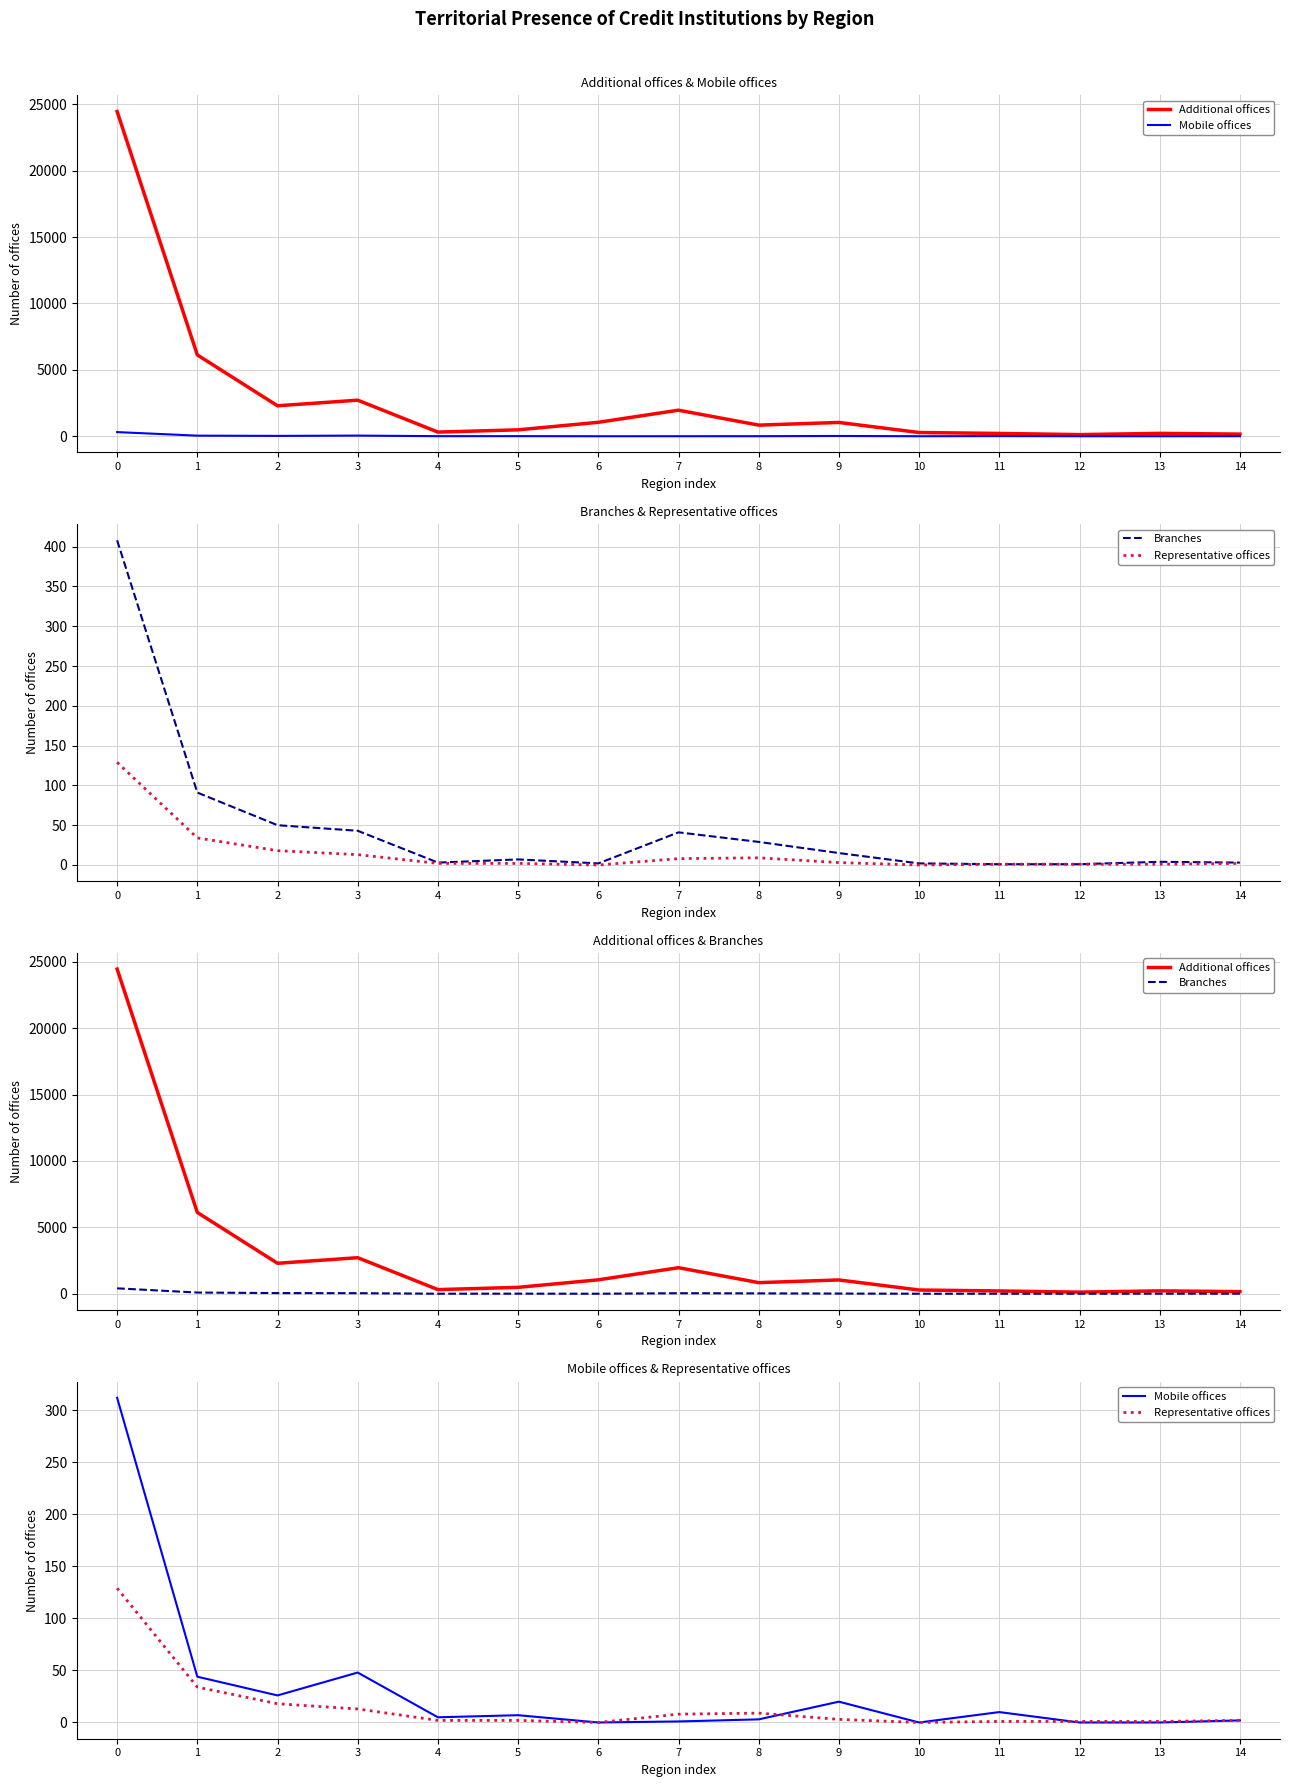

What is the difference between the highest and lowest values at 9?

1036